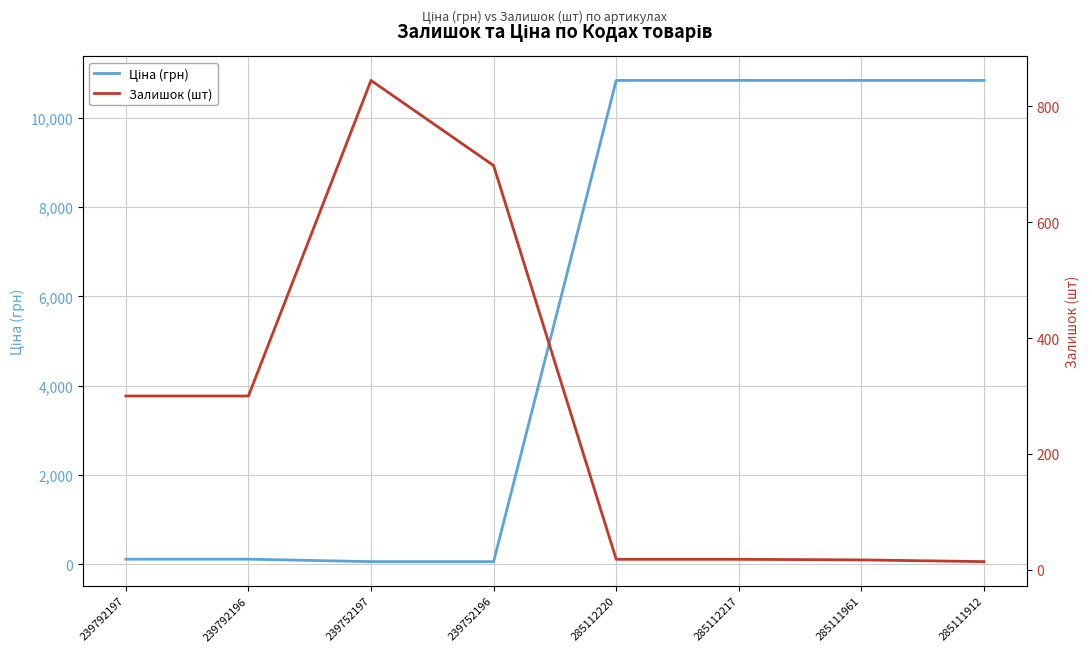

Reading left to right, extract all data points from this chart.

Ціна (грн): 110.5	110.5	55.3	55.3	10840.1	10840.1	10840.1	10840.1
Залишок (шт): 300.0	300.0	845.0	698.0	18.0	18.0	17.0	14.0